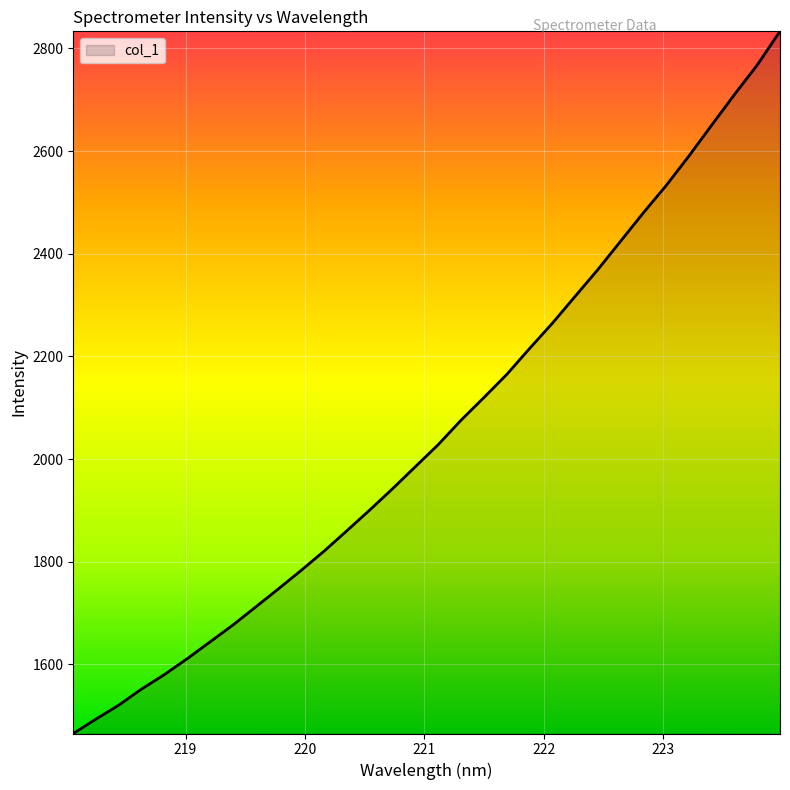

What is the maximum value shown in the chart?

2833.2